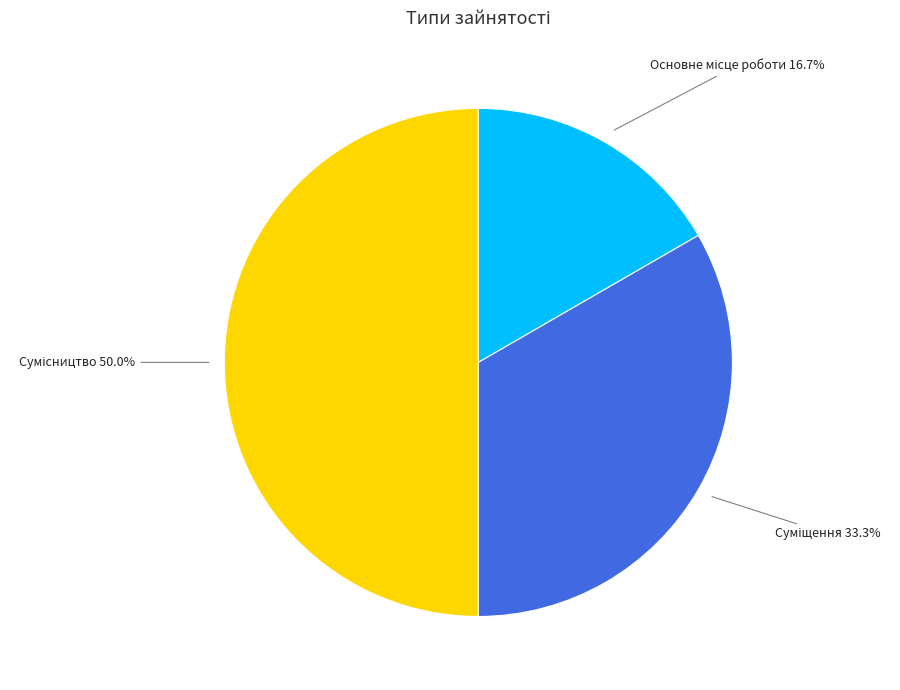

Count the number of slices in the pie.

3